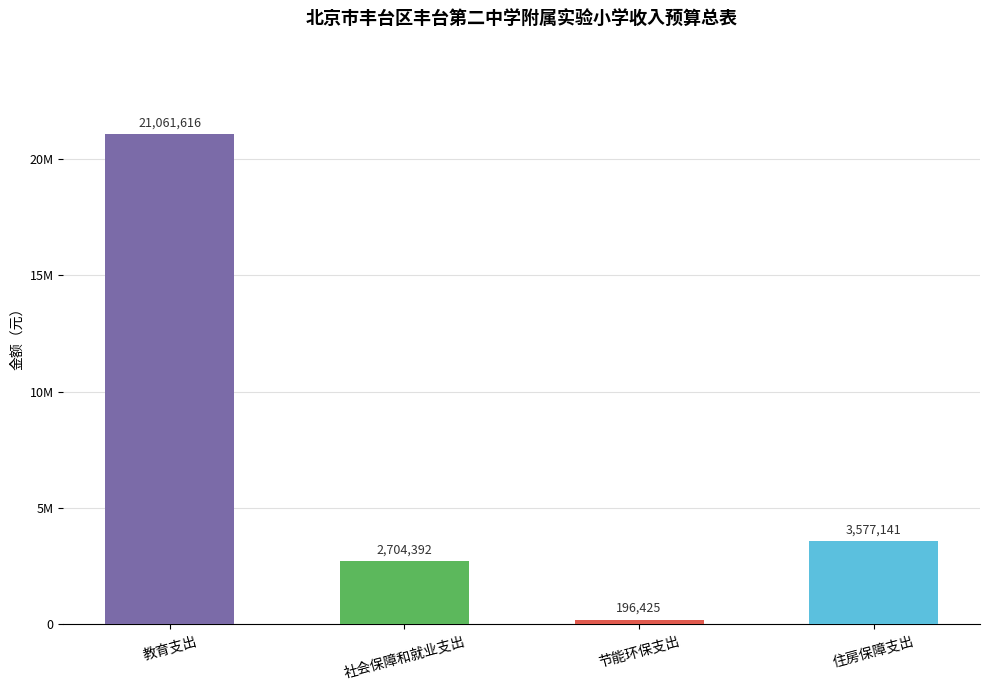

Does the chart contain any negative values?

No